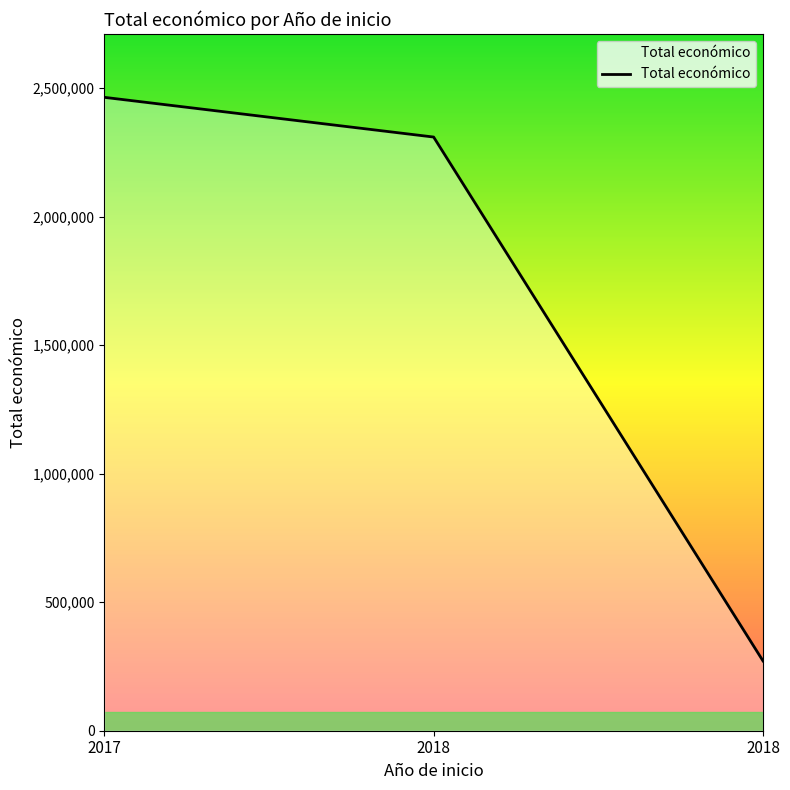

How many values are below 2310026?

1